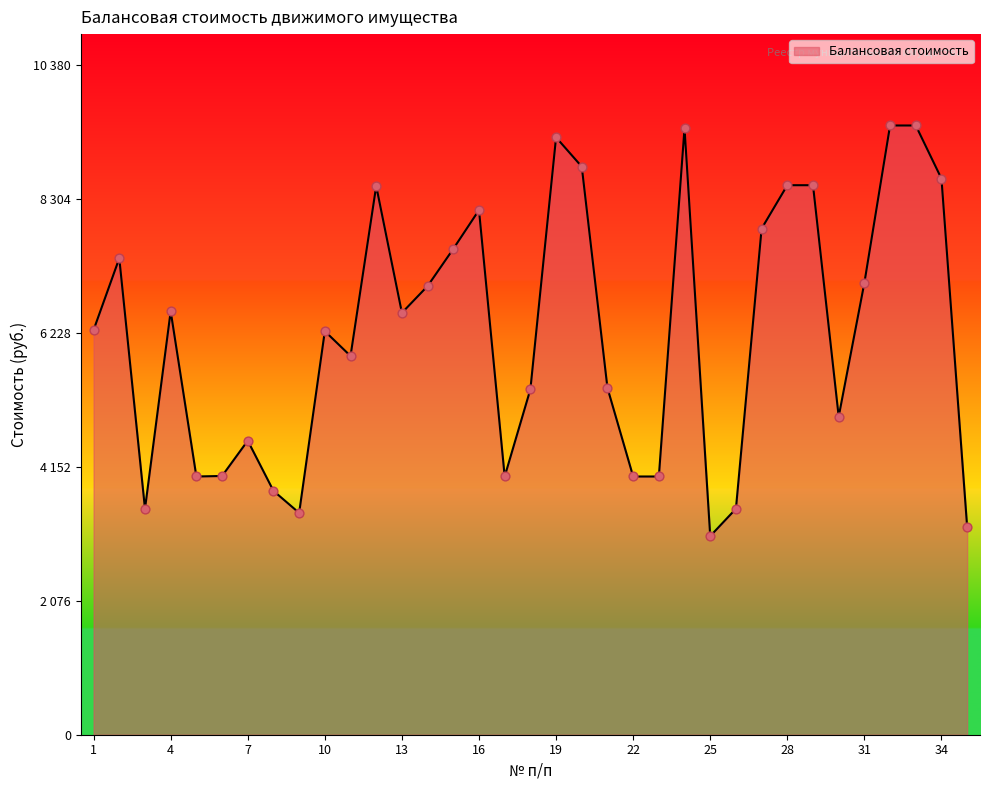

Is this an area chart (filled region under the line)?

Yes